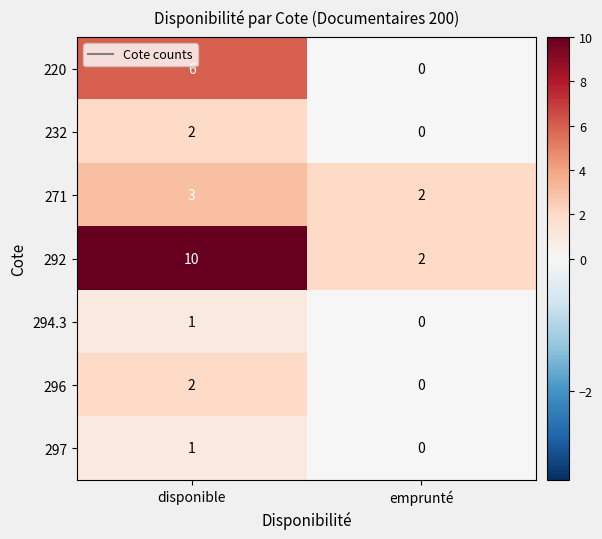

At which category is the sum across all series the highest?

disponible